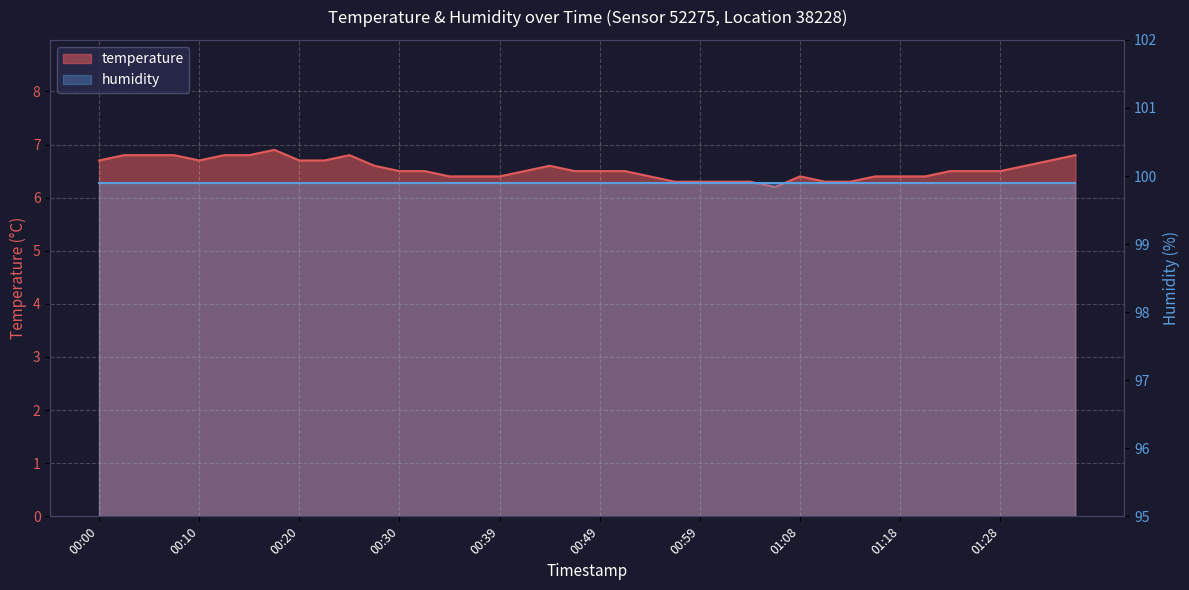

The chart shows a value of 4.8 at 00:17. True or false?

False